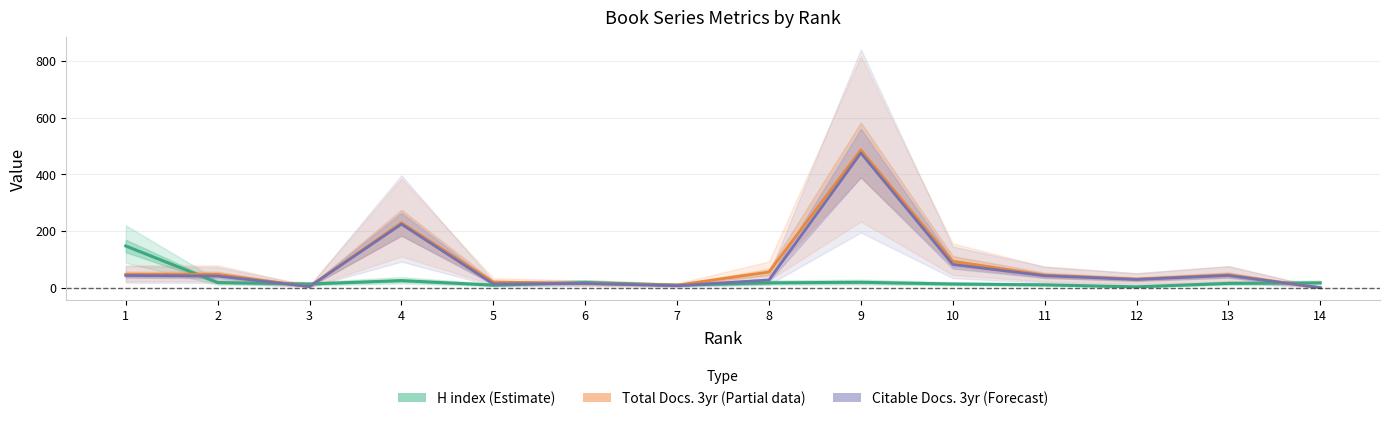

The Total Docs. 3yr (Partial) series shows 93 at 10. True or false?

True